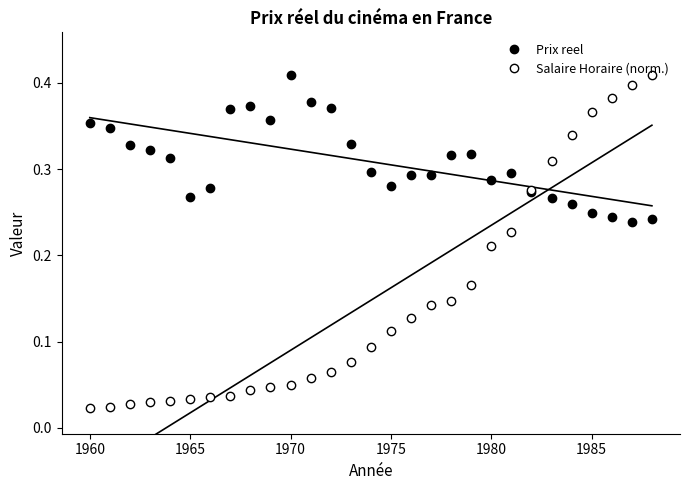

Reading left to right, transcribe all the data shown in this chart.

Prix reel: 0.4	0.3	0.3	0.3	0.3	0.3	0.3	0.4	0.4	0.4	0.4	0.4	0.4	0.3	0.3	0.3	0.3	0.3	0.3	0.3	0.3	0.3	0.3	0.3	0.3	0.2	0.2	0.2	0.2
Salaire Horaire (norm.): 0.0	0.0	0.0	0.0	0.0	0.0	0.0	0.0	0.0	0.0	0.0	0.1	0.1	0.1	0.1	0.1	0.1	0.1	0.1	0.2	0.2	0.2	0.3	0.3	0.3	0.4	0.4	0.4	0.4